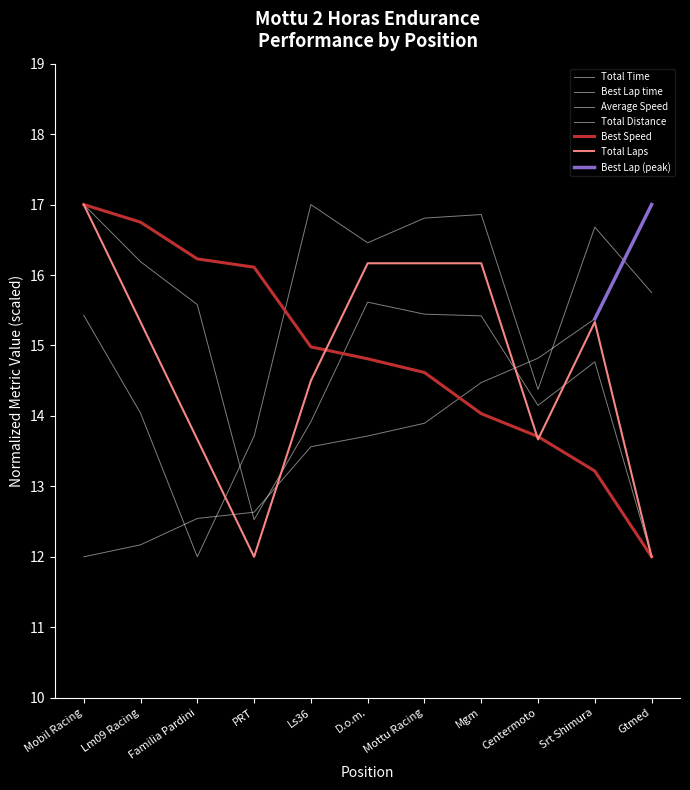

Between Mgm and Lm09 Racing, which is larger?

Mgm